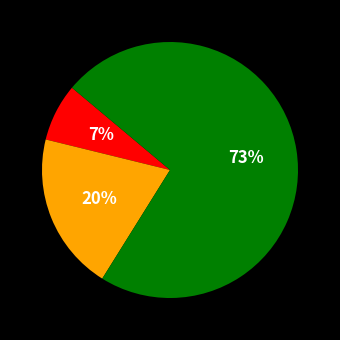

Is there any slice that represents more than half of the pie?

Yes